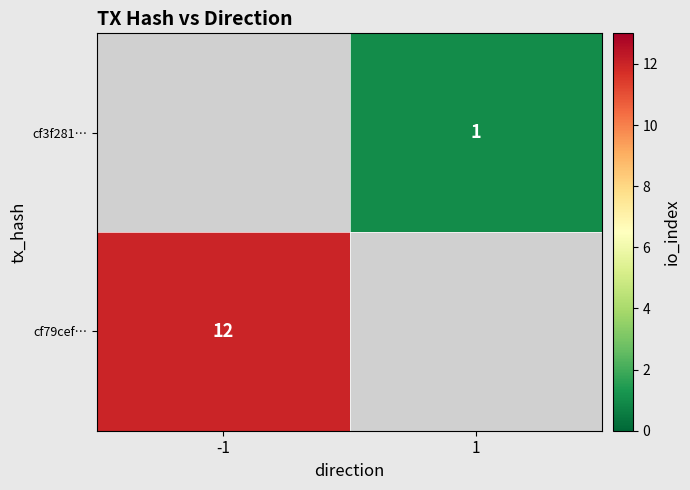

True or false: cf3f281… has a value of 1 at 1.

True